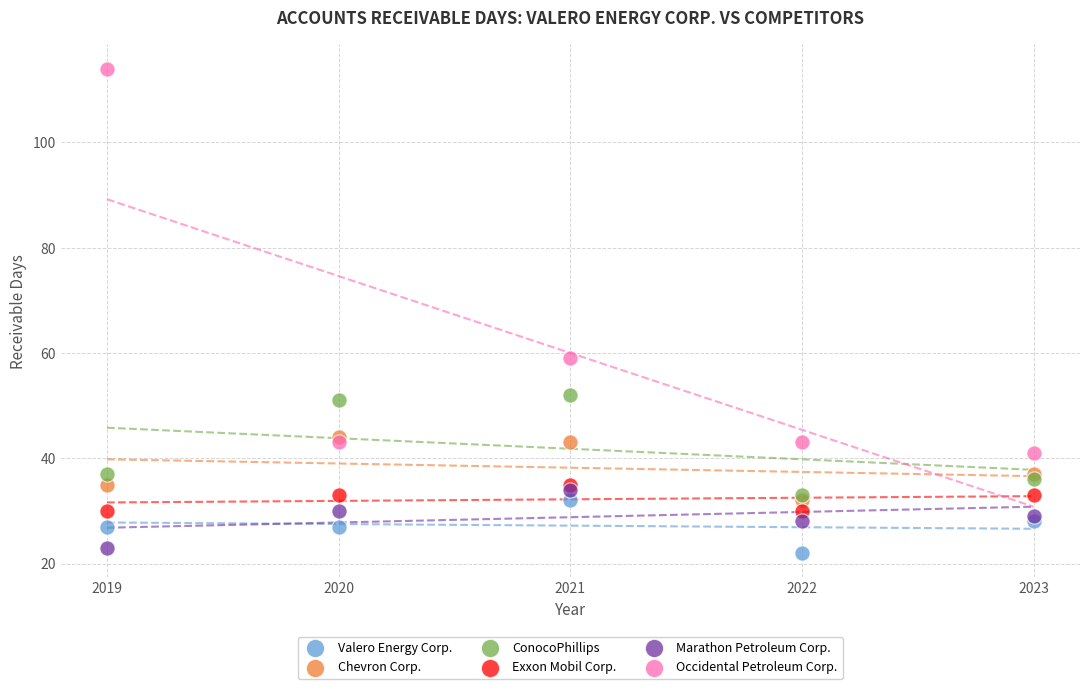

Which series contains the lowest Y value?

Valero Energy Corp.